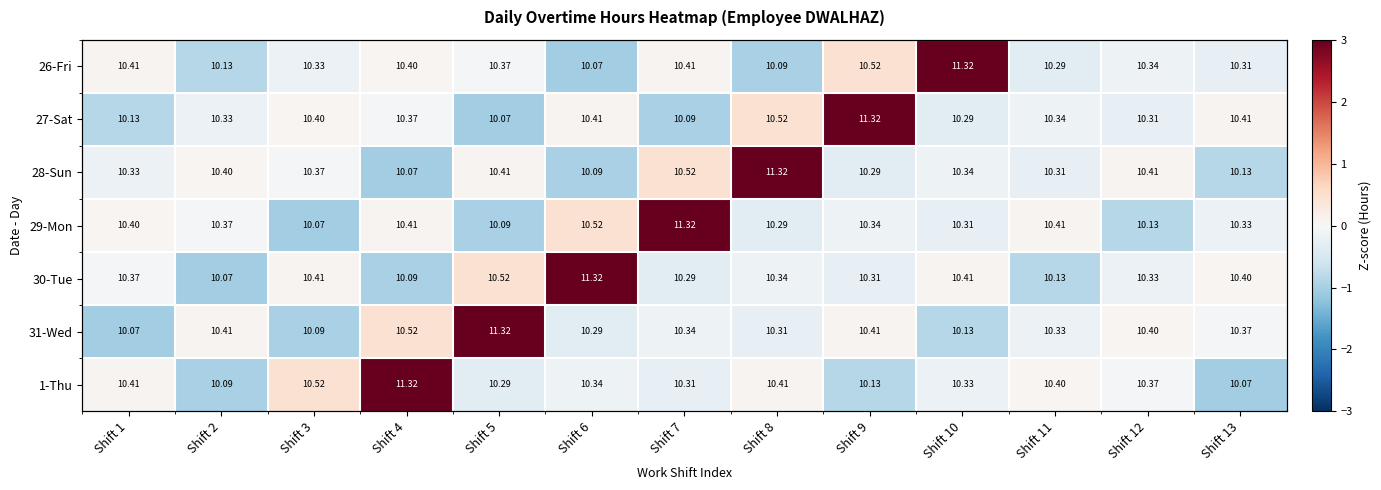

At which label does 29-Mon reach its minimum?

Shift 3